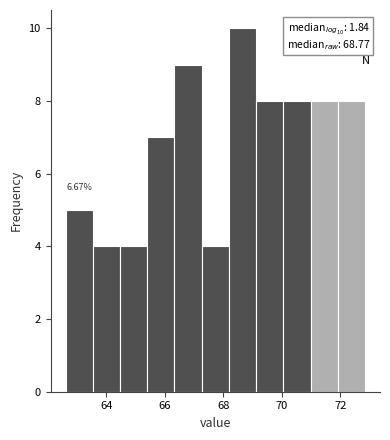

Which range on the x-axis has the tallest bar?

68.2 to 69.2